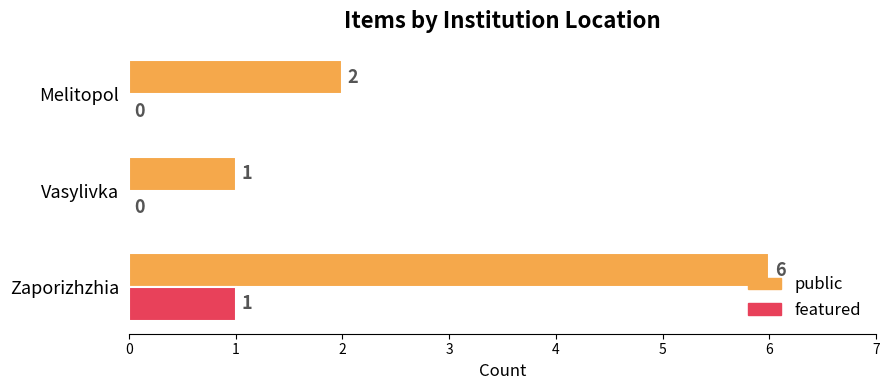

Between Zaporizhzhia and Melitopol, which series saw the biggest shift?

public